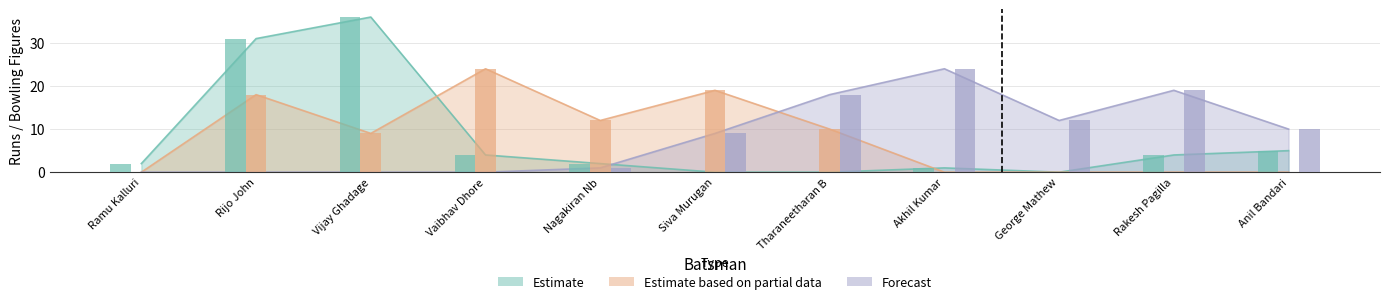

What is the difference between the highest and lowest values at Nagakiran Nb?

11